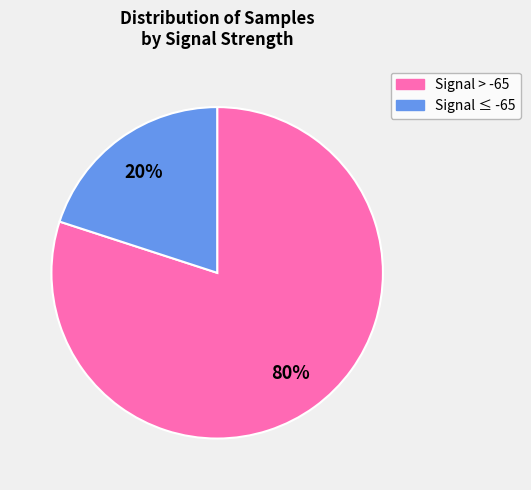

Is there any slice that represents more than half of the pie?

Yes